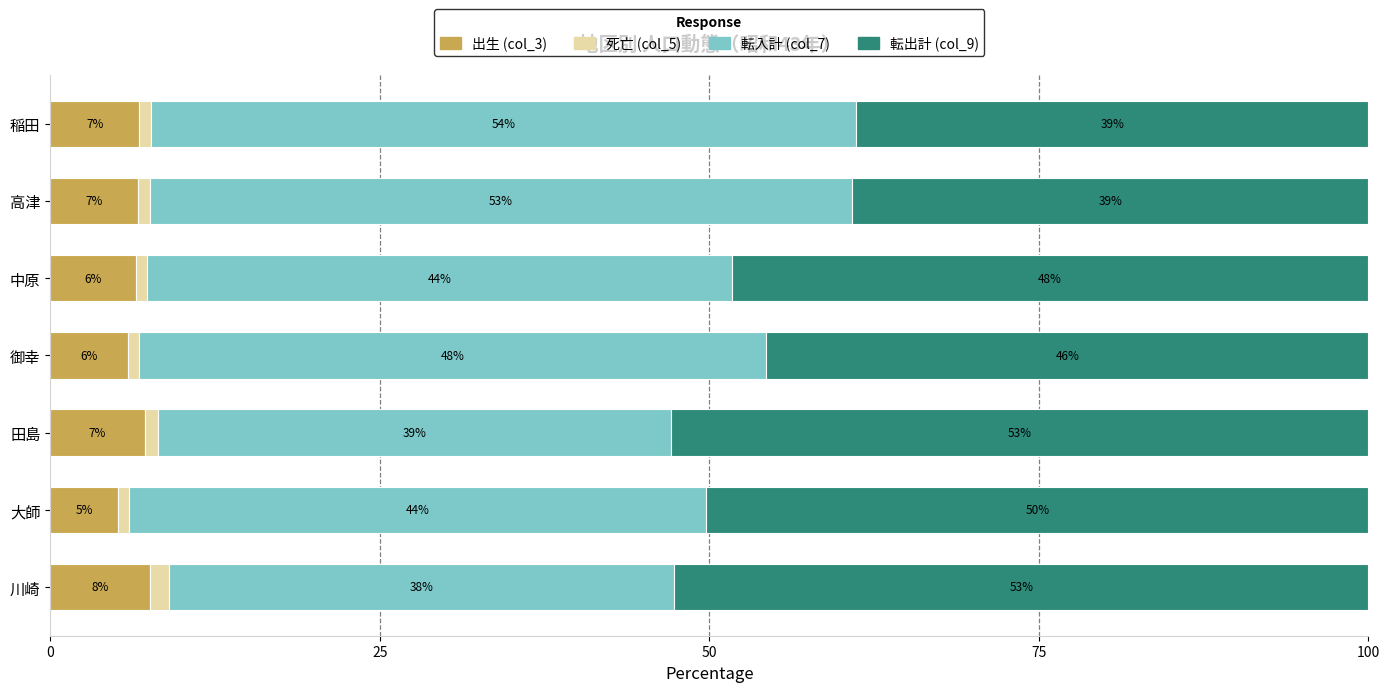

At how many categories does at least one series exceed 31?

7